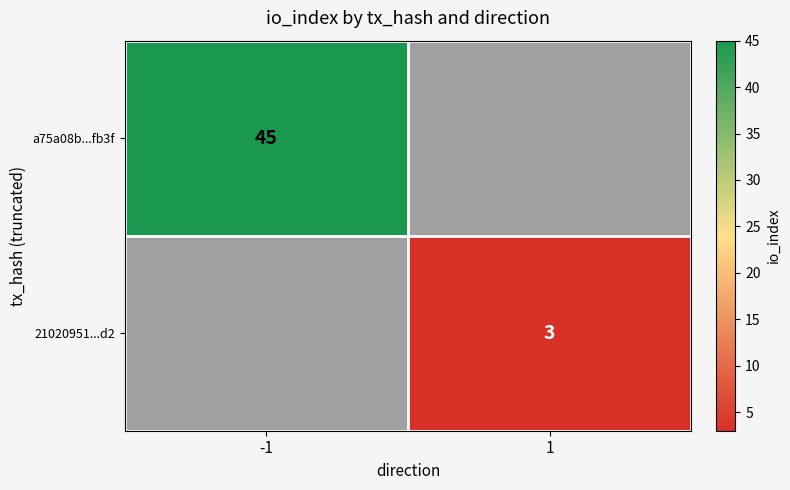

True or false: 21020951...d2 has a value of 5 at 1.

False